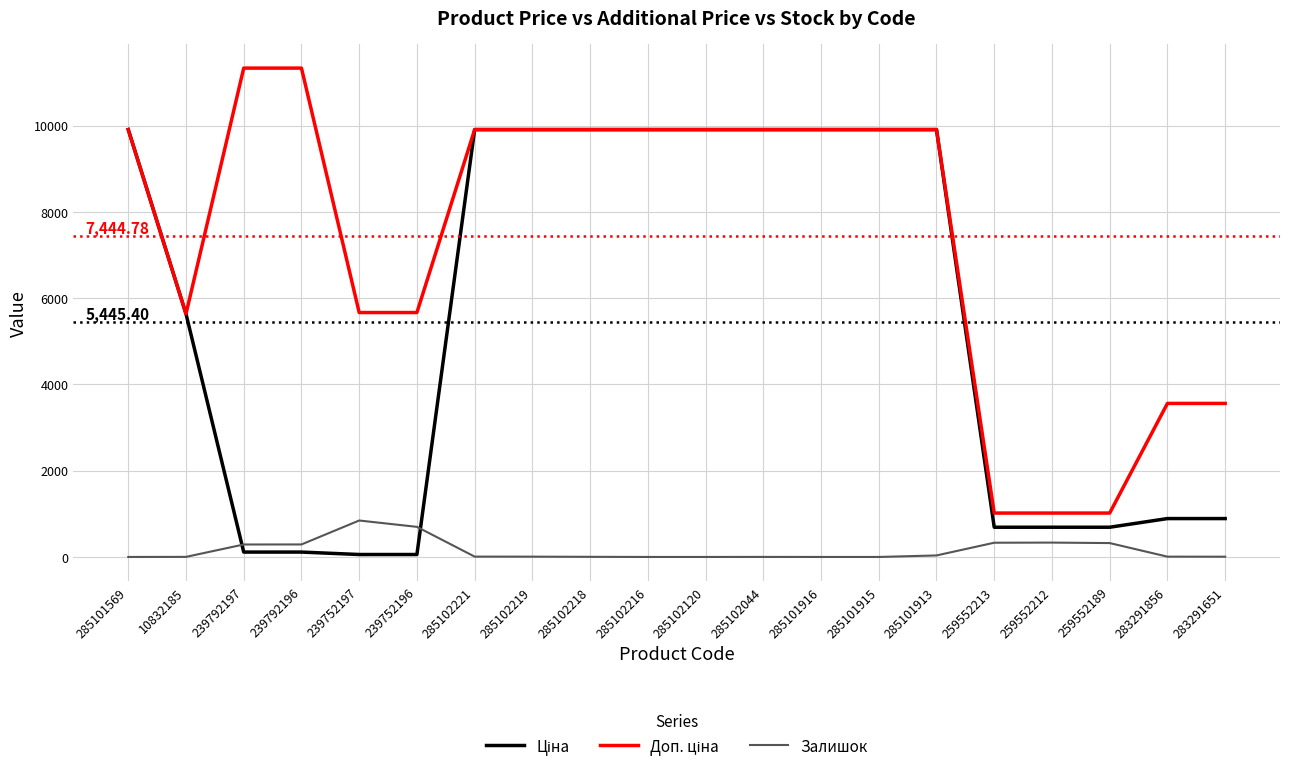

At which category does Залишок reach its first local peak?

239752197